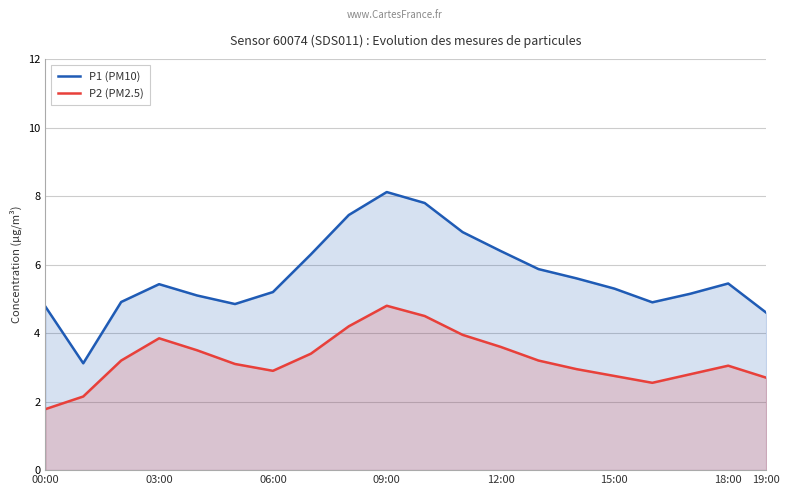

The P1 (PM10) series shows 6.4 at 12:00. True or false?

True